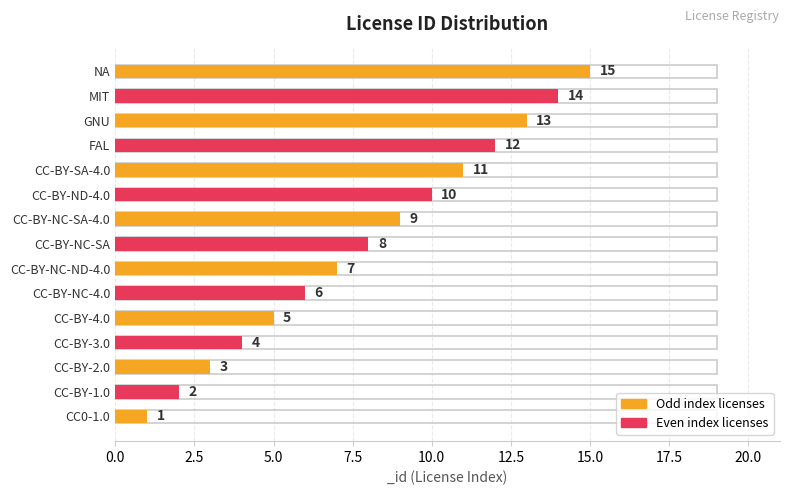

How many values exceed 8?

7